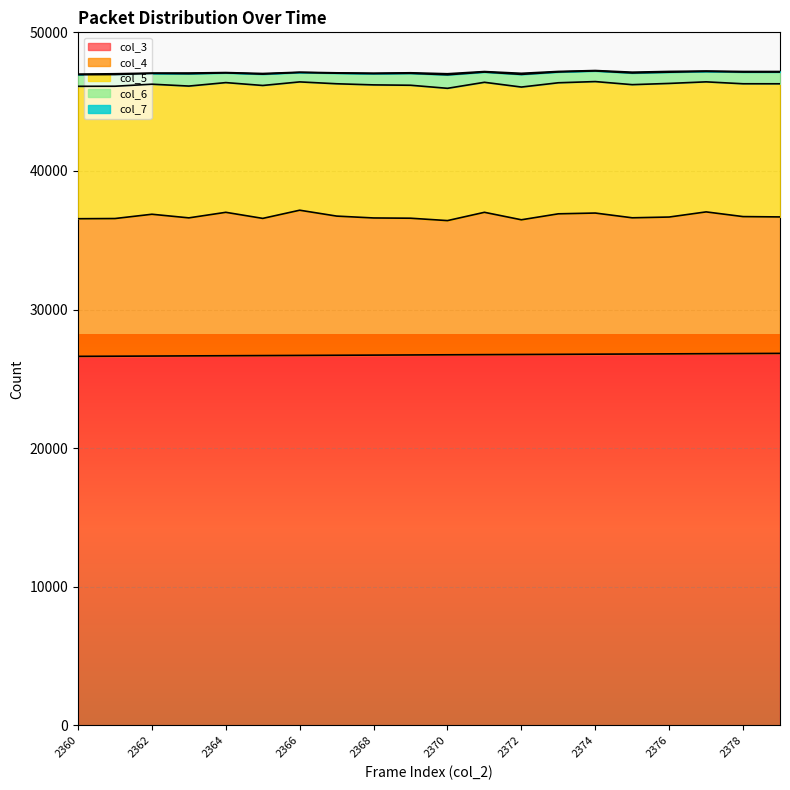

Rank the series at 2373 from highest to lowest value.

col_3, col_4, col_5, col_6, col_7